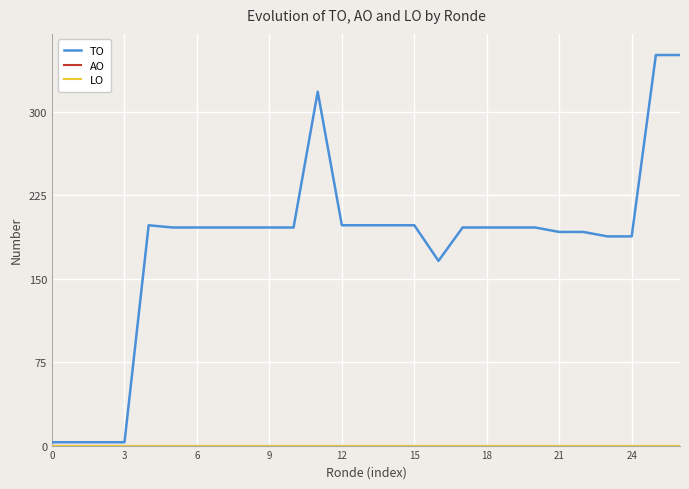

Does the chart have visible grid lines?

Yes